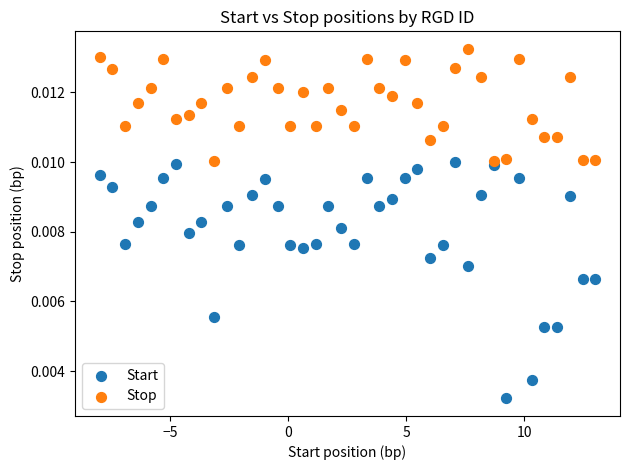

What are all the series names shown in the legend?

Start, Stop